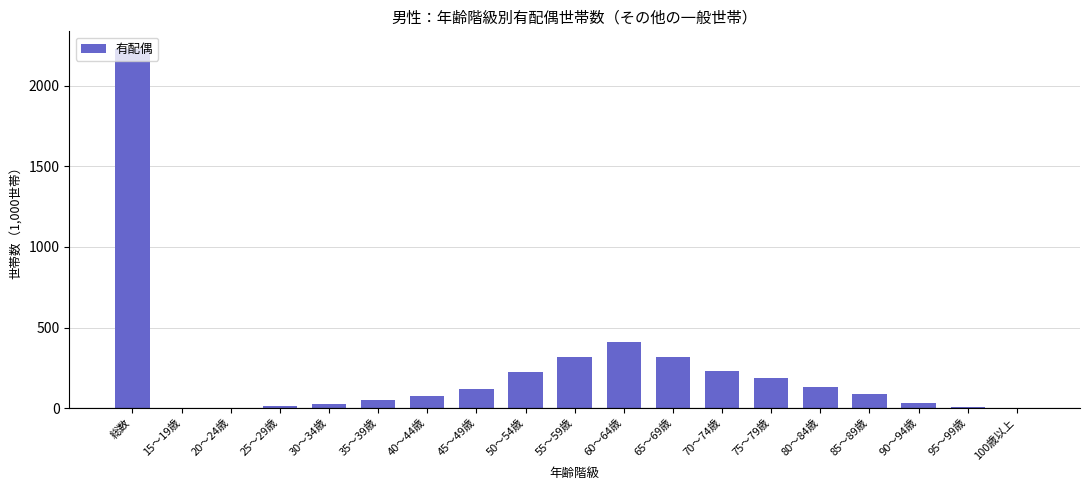

What value does the data have at 90～94歳?

32.5